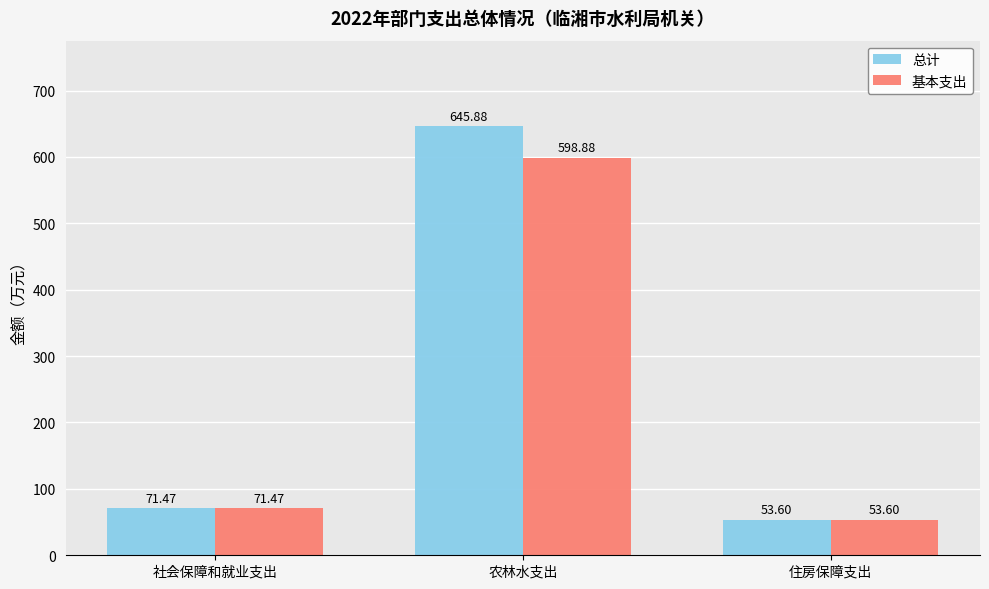

What is the difference between the maximum and second lowest values in the 总计 series?

574.4